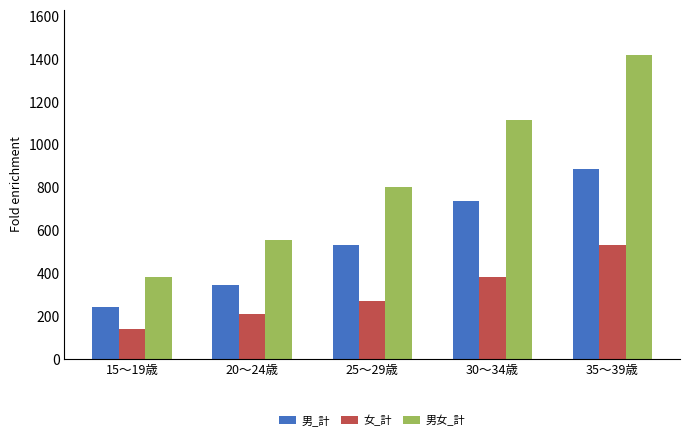

What is the label of the 4th bar from the left?

30～34歳